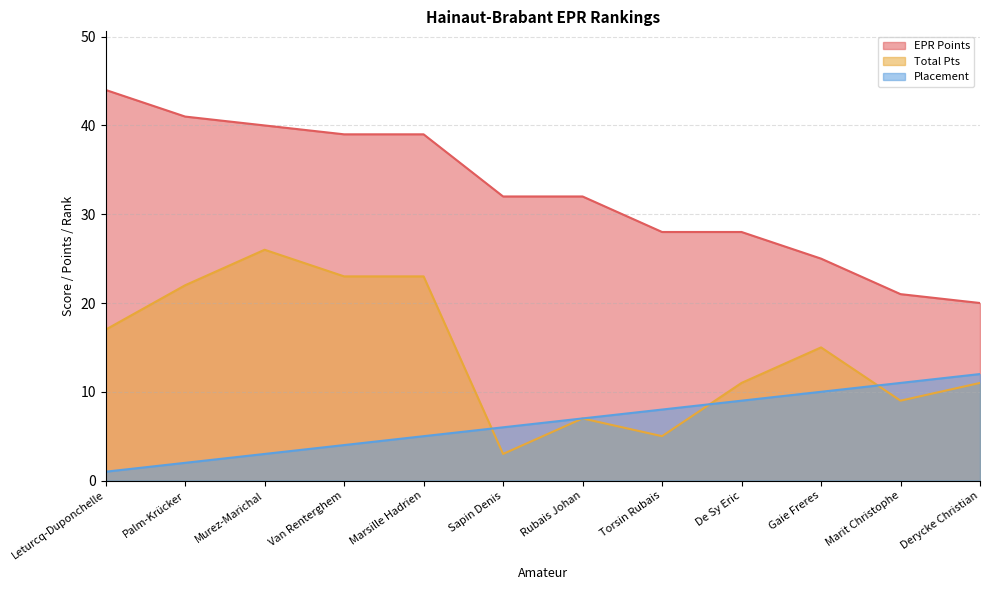

Rank the series by their average value, from lowest to highest.

Placement, Total Pts, EPR Points